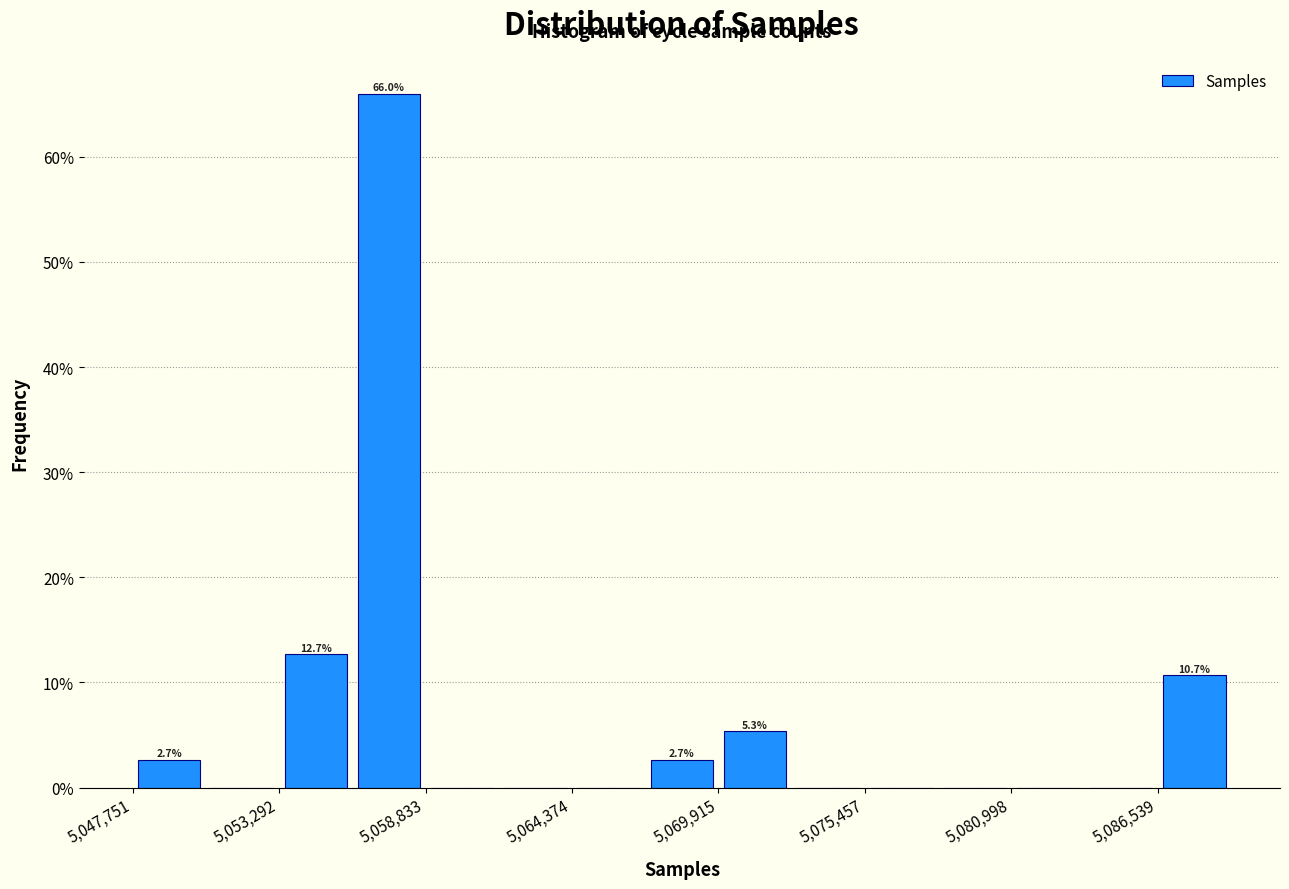

Read against the x-axis, roughly where is the centre of the tallest bar?

5057000